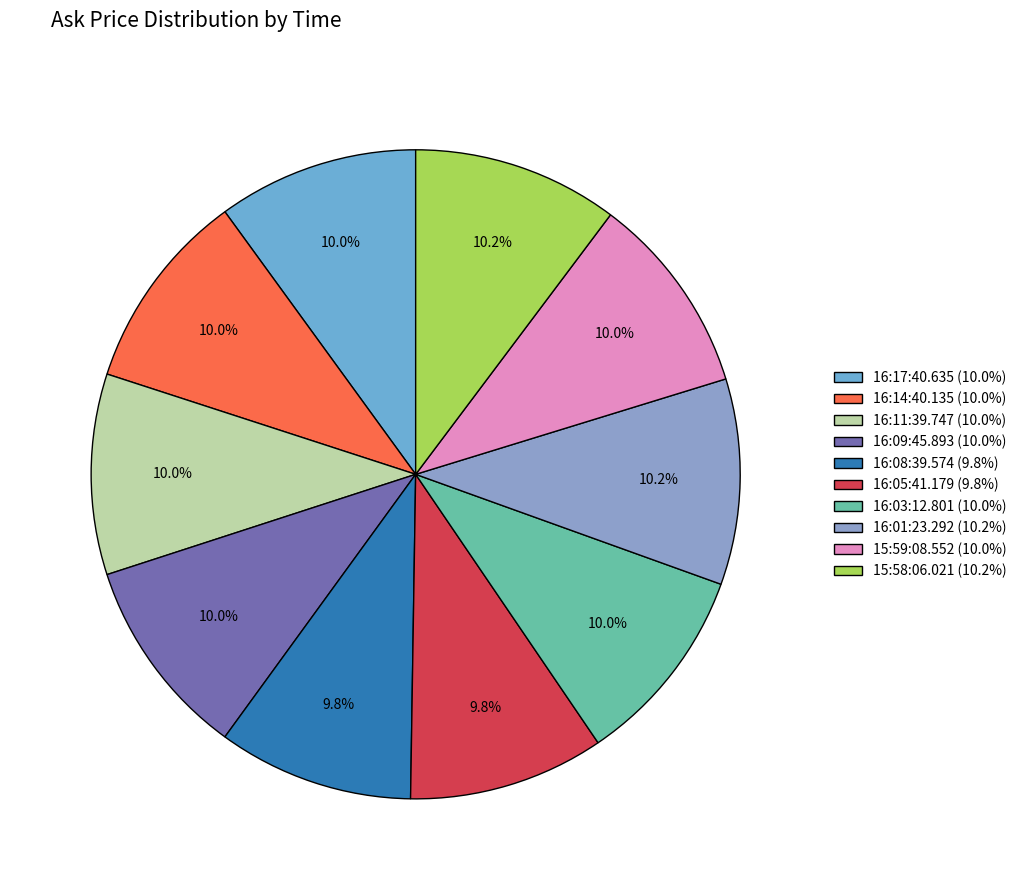

Is there any slice that represents more than half of the pie?

No